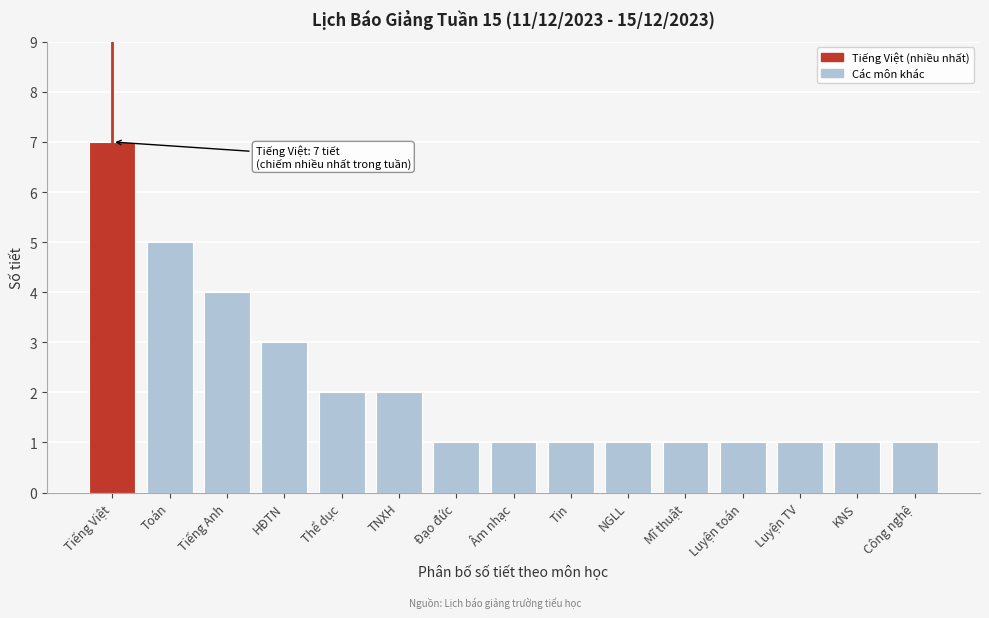

Reading left to right, list all the values displayed in this chart.

7	5	4	3	2	2	1	1	1	1	1	1	1	1	1